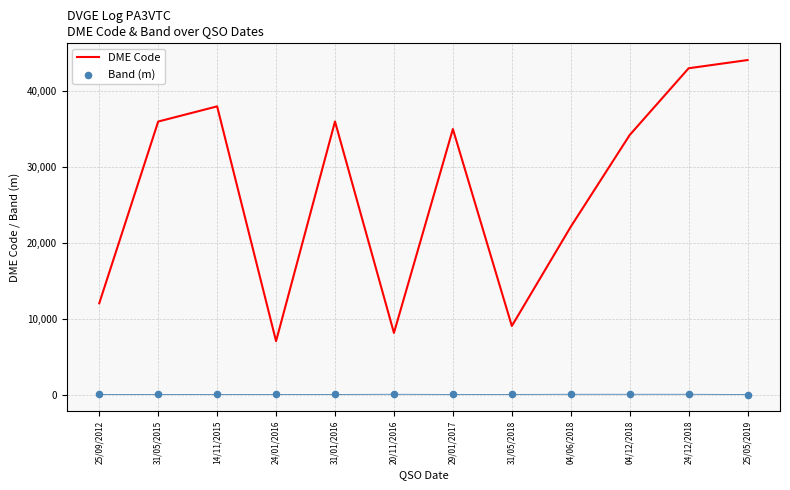

At which category is the sum across all series the highest?

25/05/2019